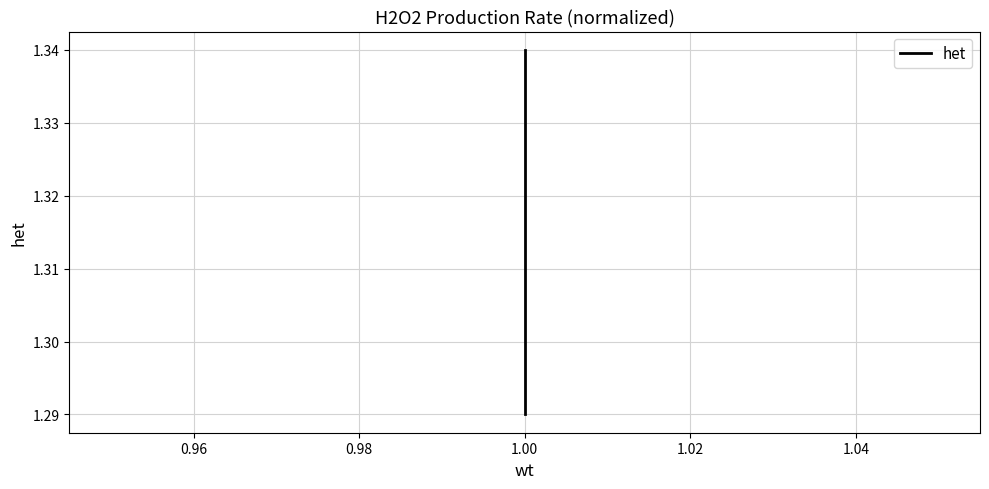

The value at 1.00 is 2.1. True or false?

False